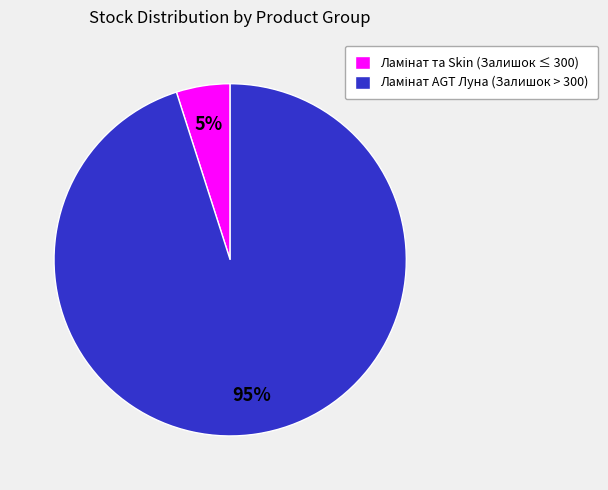

Count the number of slices in the pie.

2